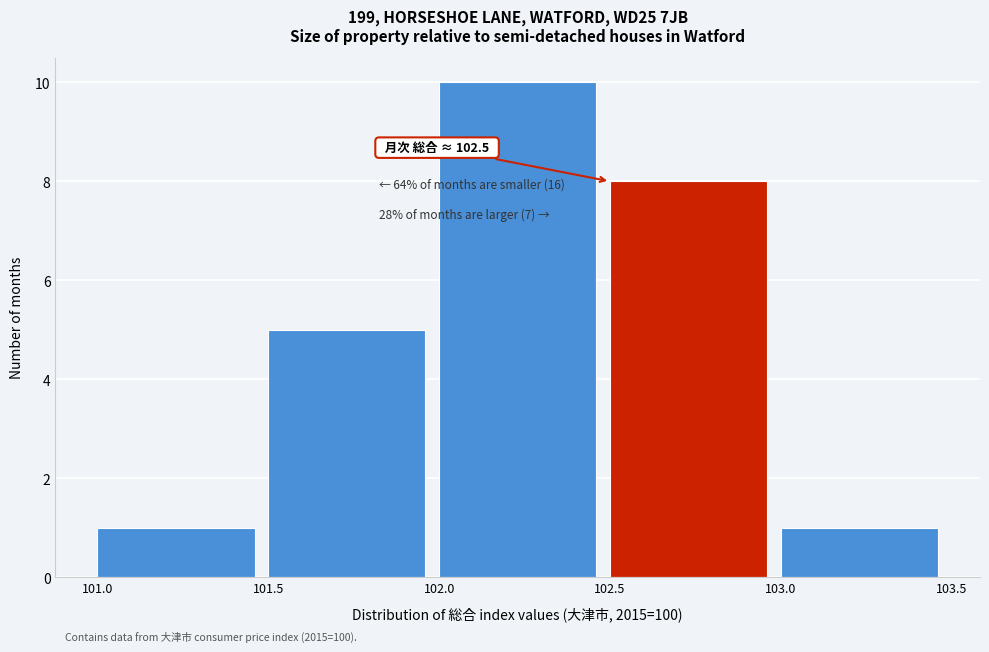

Which range on the x-axis has the tallest bar?

102.0 to 102.5